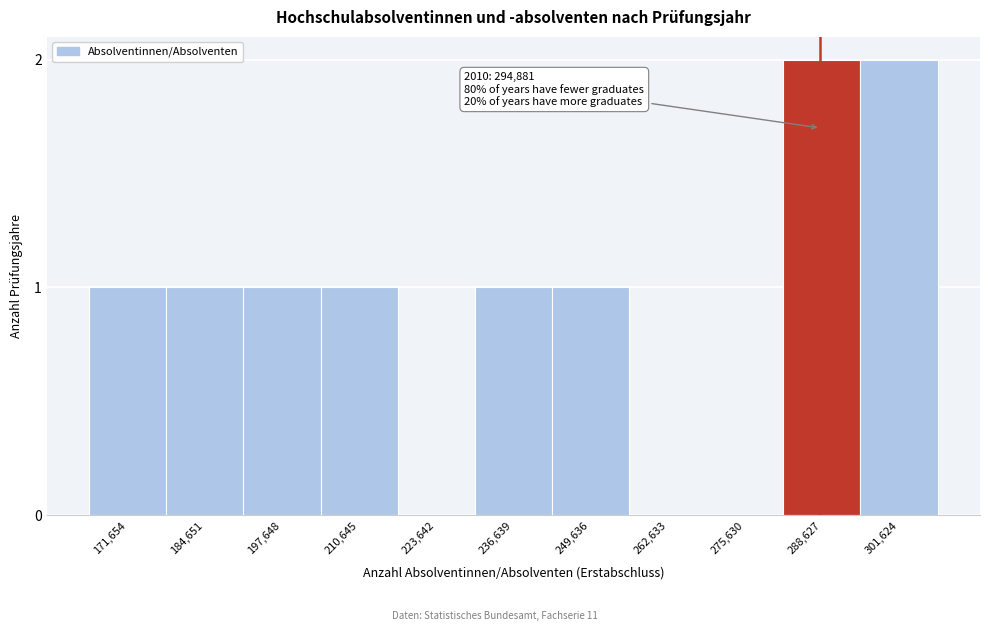

Reading right to left, list all the values displayed in this chart.

301,624=2	288,627=2	275,630=0	262,633=0	249,636=1	236,639=1	223,642=0	210,645=1	197,648=1	184,651=1	171,654=1